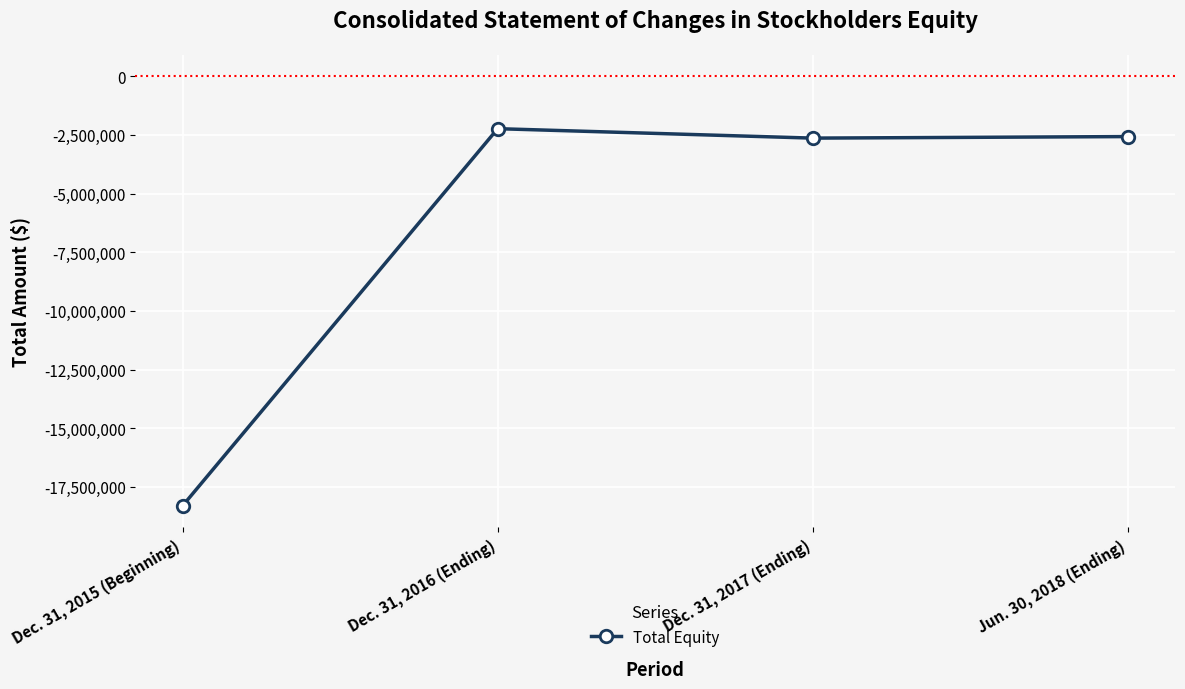

List the labels in order of value, largest first.

Dec. 31, 2016 (Ending), Jun. 30, 2018 (Ending), Dec. 31, 2017 (Ending), Dec. 31, 2015 (Beginning)